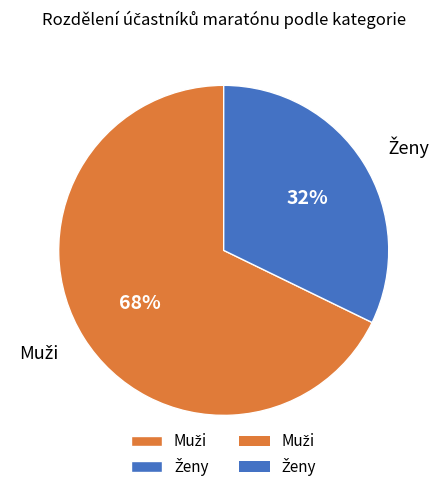

To the nearest percent, what is the difference between the largest and smallest slice percentages?

36%